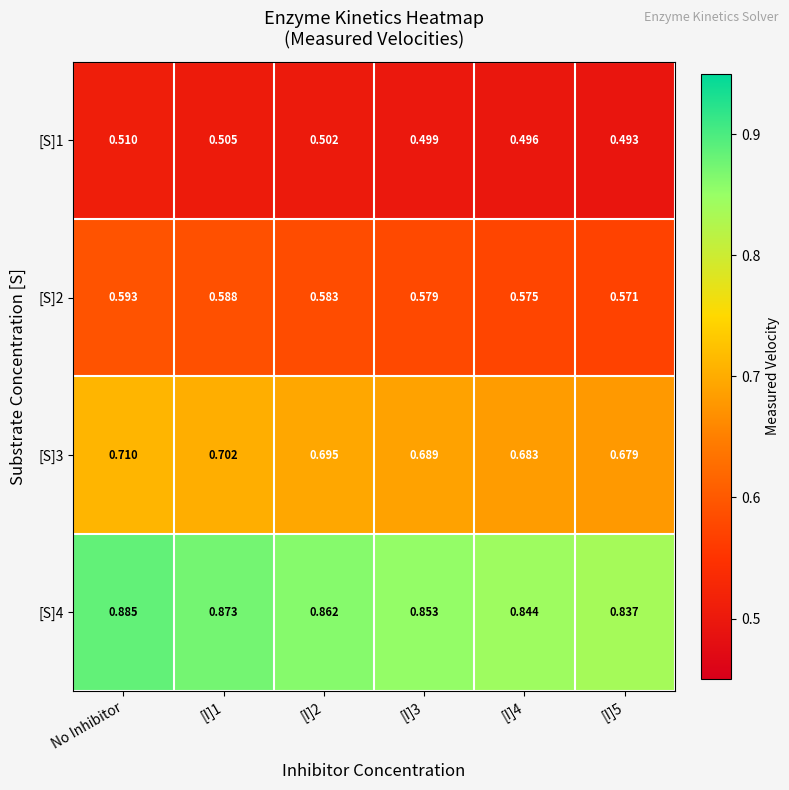

Is the value of [S]3 at [I]2 greater than the value of [S]2 at [I]2?

Yes